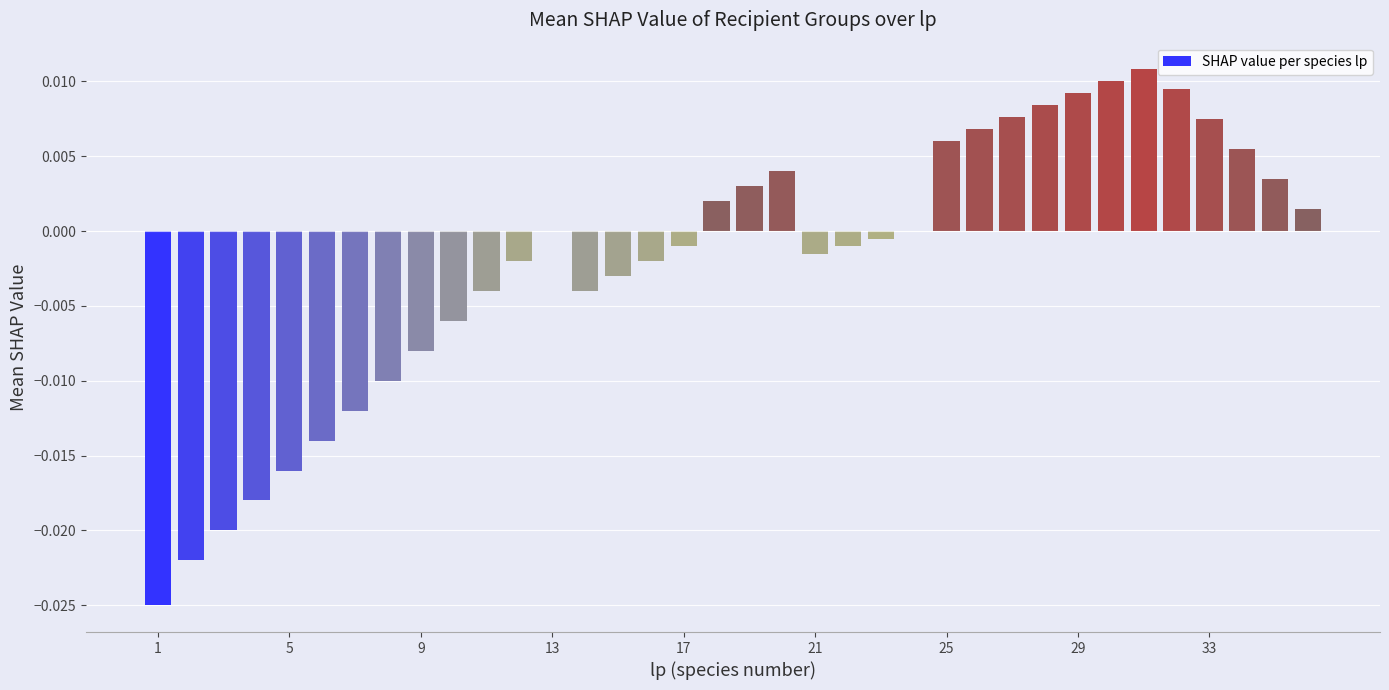

Are the bars horizontal?

No